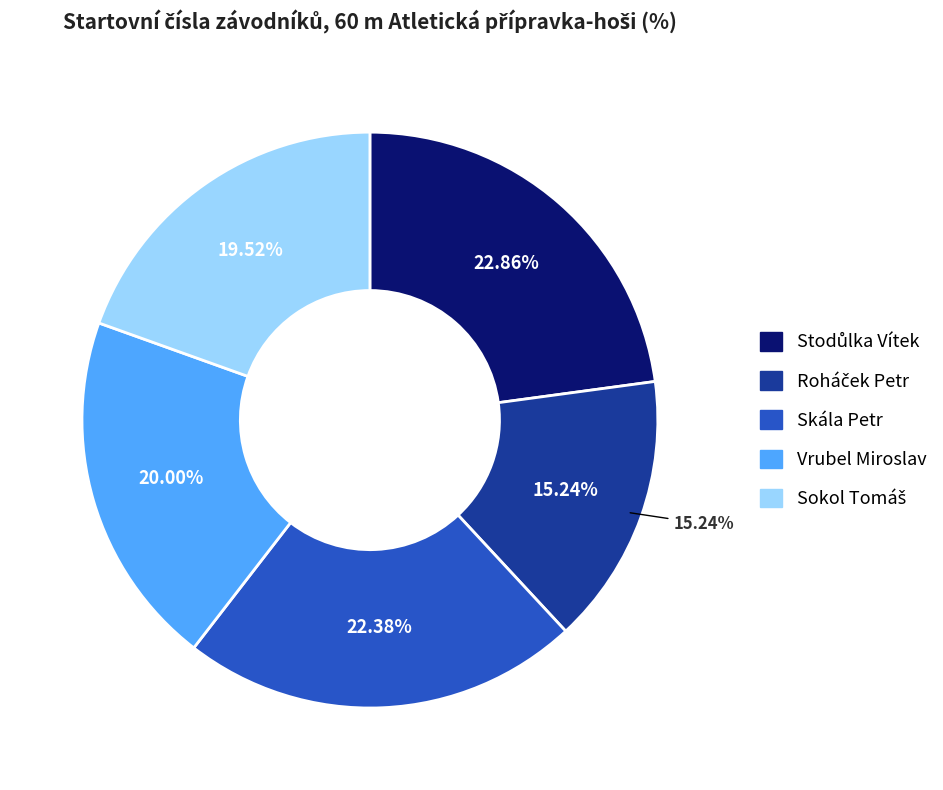

Is the sum of Skála Petr and Stodůlka Vítek greater than half?

No